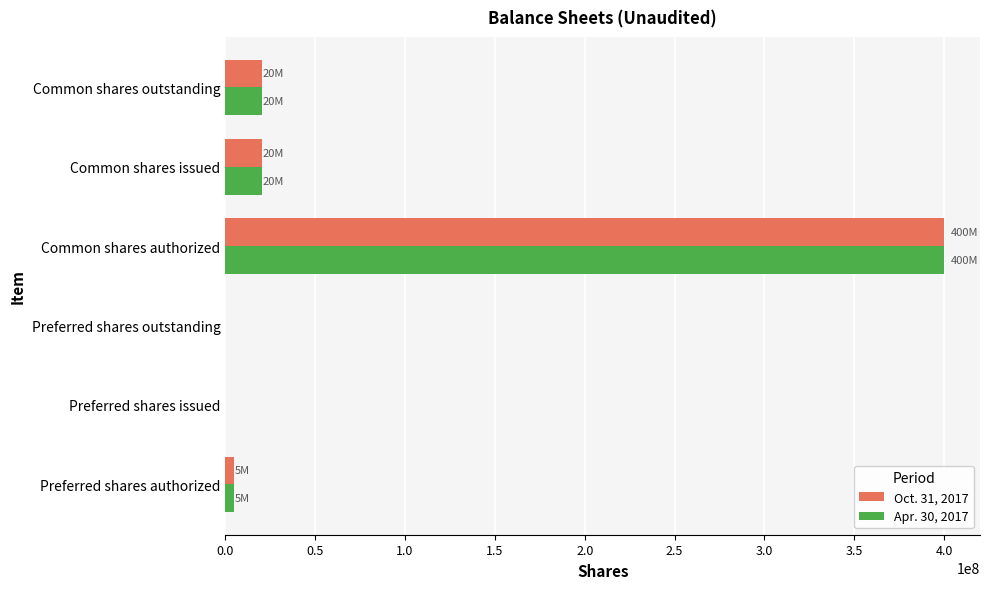

The value of Oct. 31, 2017 at Common shares outstanding is 36183617. True or false?

False